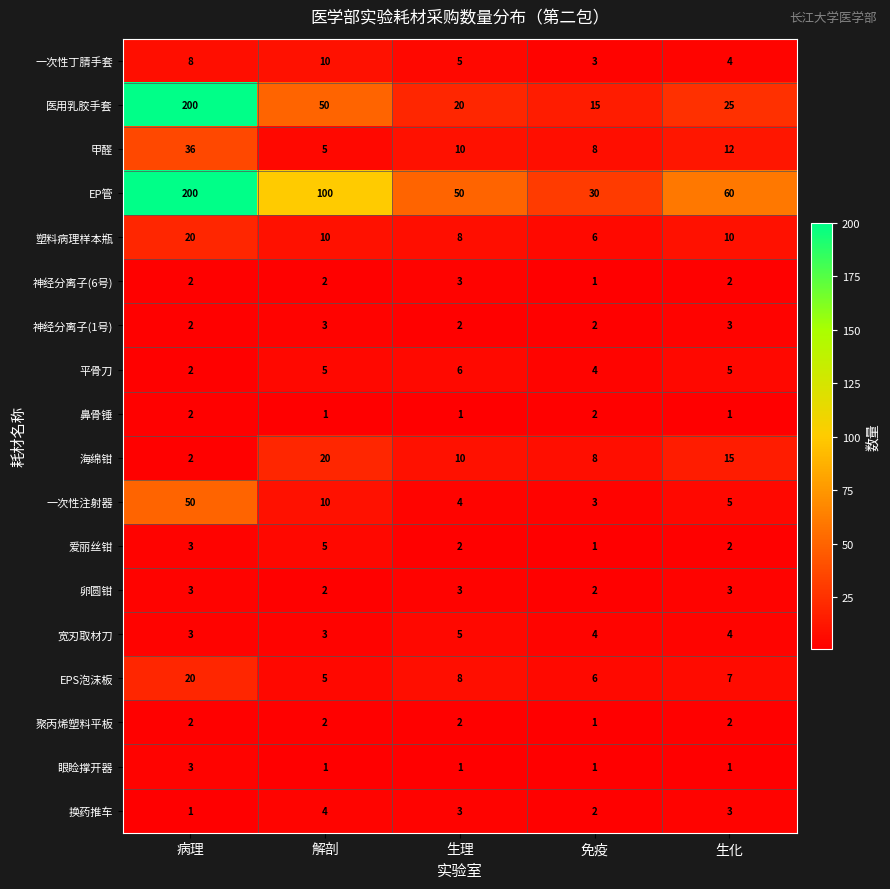

The value of 宽刃取材刀 at 生化 is 2. True or false?

False